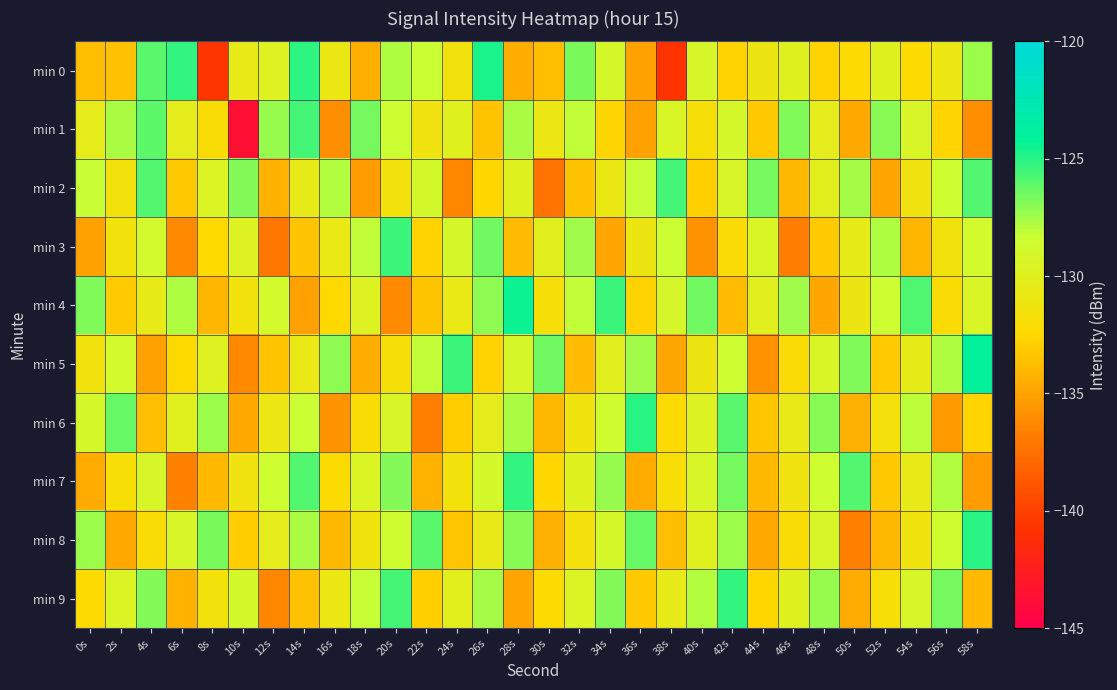

Reading left to right, transcribe all the data shown in this chart.

min 0: 0s=-133.7	2s=-133.5	4s=-126.0	6s=-125.2	8s=-140.6	10s=-130.6	12s=-129.8	14s=-125.1	16s=-130.8	18s=-134.5	20s=-127.7	22s=-128.3	24s=-131.5	26s=-124.7	28s=-134.5	30s=-133.7	32s=-126.7	34s=-129.2	36s=-135.1	38s=-140.9	40s=-129.2	42s=-132.8	44s=-131.1	46s=-129.9	48s=-132.8	50s=-132.4	52s=-129.9	54s=-132.3	56s=-131.0	58s=-127.4
min 1: 0s=-130.4	2s=-127.7	4s=-126.1	6s=-130.3	8s=-132.0	10s=-143.5	12s=-127.3	14s=-125.6	16s=-136.0	18s=-126.6	20s=-128.5	22s=-131.2	24s=-129.9	26s=-133.5	28s=-127.7	30s=-131.0	32s=-128.1	34s=-132.7	36s=-135.1	38s=-129.5	40s=-131.8	42s=-128.9	44s=-133.2	46s=-126.8	48s=-130.3	50s=-134.7	52s=-127.0	54s=-129.3	56s=-132.7	58s=-136.0
min 2: 0s=-128.2	2s=-131.6	4s=-125.9	6s=-133.2	8s=-129.6	10s=-126.9	12s=-134.2	14s=-130.6	16s=-127.9	18s=-135.2	20s=-131.6	22s=-128.9	24s=-136.2	26s=-132.6	28s=-129.9	30s=-137.2	32s=-133.6	34s=-130.9	36s=-128.2	38s=-125.6	40s=-132.9	42s=-129.2	44s=-126.6	46s=-133.9	48s=-130.2	50s=-127.6	52s=-134.9	54s=-131.2	56s=-128.6	58s=-125.9
min 3: 0s=-135.1	2s=-131.5	4s=-128.8	6s=-136.1	8s=-132.5	10s=-129.8	12s=-137.1	14s=-133.5	16s=-130.8	18s=-128.1	20s=-125.5	22s=-132.8	24s=-129.1	26s=-126.5	28s=-133.8	30s=-130.1	32s=-127.5	34s=-134.8	36s=-131.1	38s=-128.5	40s=-135.8	42s=-132.1	44s=-129.5	46s=-136.8	48s=-133.1	50s=-130.5	52s=-127.8	54s=-134.1	56s=-131.5	58s=-128.8
min 4: 0s=-126.8	2s=-133.1	4s=-130.5	6s=-127.8	8s=-134.1	10s=-131.5	12s=-128.8	14s=-135.1	16s=-132.5	18s=-129.8	20s=-136.1	22s=-133.5	24s=-130.8	26s=-127.1	28s=-124.5	30s=-131.8	32s=-128.1	34s=-125.5	36s=-132.8	38s=-129.1	40s=-126.5	42s=-133.8	44s=-130.1	46s=-127.5	48s=-134.8	50s=-131.1	52s=-128.5	54s=-125.8	56s=-132.1	58s=-129.5
min 5: 0s=-131.5	2s=-128.8	4s=-135.1	6s=-132.5	8s=-129.8	10s=-136.1	12s=-133.5	14s=-130.8	16s=-127.1	18s=-134.5	20s=-131.8	22s=-128.1	24s=-125.5	26s=-132.8	28s=-129.1	30s=-126.5	32s=-133.8	34s=-130.1	36s=-127.5	38s=-134.8	40s=-131.1	42s=-128.5	44s=-135.8	46s=-132.1	48s=-129.5	50s=-126.8	52s=-133.1	54s=-130.5	56s=-127.8	58s=-124.1
min 6: 0s=-129.0	2s=-126.3	4s=-133.7	6s=-130.0	8s=-127.3	10s=-134.7	12s=-131.0	14s=-128.3	16s=-135.7	18s=-132.0	20s=-129.3	22s=-136.7	24s=-133.0	26s=-130.3	28s=-127.7	30s=-134.0	32s=-131.3	34s=-128.7	36s=-125.0	38s=-132.3	40s=-129.7	42s=-126.0	44s=-133.3	46s=-130.7	48s=-127.0	50s=-134.3	52s=-131.7	54s=-128.0	56s=-135.3	58s=-132.7
min 7: 0s=-134.6	2s=-131.9	4s=-129.2	6s=-136.6	8s=-133.9	10s=-131.2	12s=-128.6	14s=-125.9	16s=-132.2	18s=-129.6	20s=-126.9	22s=-134.2	24s=-131.6	26s=-128.9	28s=-125.2	30s=-132.6	32s=-129.9	34s=-127.2	36s=-134.6	38s=-131.9	40s=-129.2	42s=-126.6	44s=-133.9	46s=-131.2	48s=-128.6	50s=-125.9	52s=-133.2	54s=-130.6	56s=-127.9	58s=-135.2
min 8: 0s=-127.3	2s=-134.7	4s=-132.0	6s=-129.3	8s=-126.7	10s=-133.0	12s=-130.3	14s=-127.7	16s=-134.0	18s=-131.3	20s=-128.7	22s=-126.0	24s=-133.3	26s=-130.7	28s=-127.0	30s=-134.3	32s=-131.7	34s=-129.0	36s=-126.3	38s=-133.7	40s=-130.0	42s=-127.3	44s=-134.7	46s=-132.0	48s=-129.3	50s=-136.7	52s=-134.0	54s=-131.3	56s=-128.7	58s=-125.0
min 9: 0s=-132.2	2s=-129.6	4s=-126.9	6s=-134.2	8s=-131.6	10s=-128.9	12s=-136.2	14s=-133.6	16s=-130.9	18s=-128.2	20s=-125.6	22s=-132.9	24s=-130.2	26s=-127.6	28s=-134.9	30s=-132.2	32s=-129.6	34s=-126.9	36s=-133.2	38s=-130.6	40s=-127.9	42s=-125.2	44s=-132.6	46s=-129.9	48s=-127.2	50s=-134.6	52s=-131.9	54s=-129.2	56s=-126.6	58s=-133.9